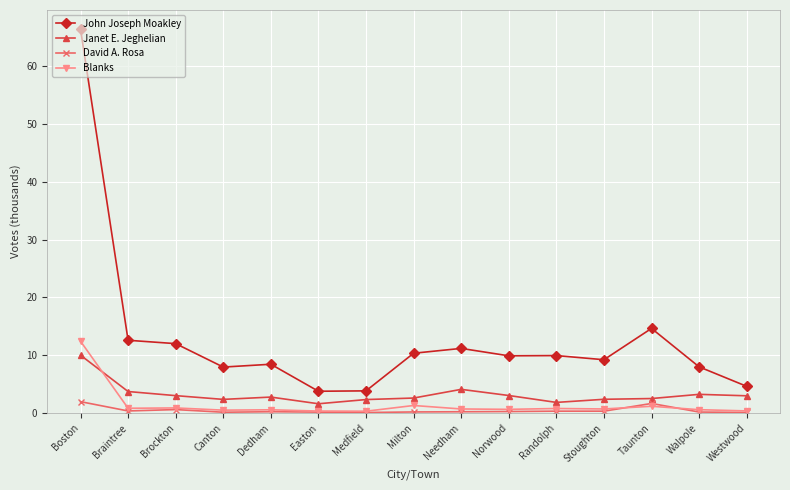

True or false: John Joseph Moakley has more than 1 interior local peaks.

True